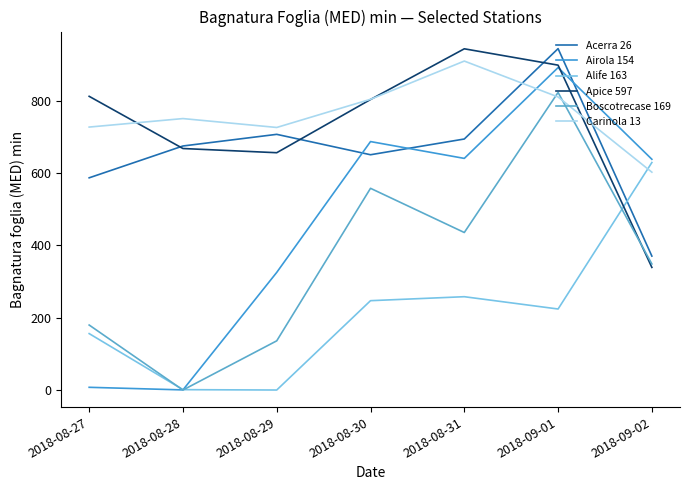

How many intersections are there between Carinola 13 and Boscotrecase 169?

2